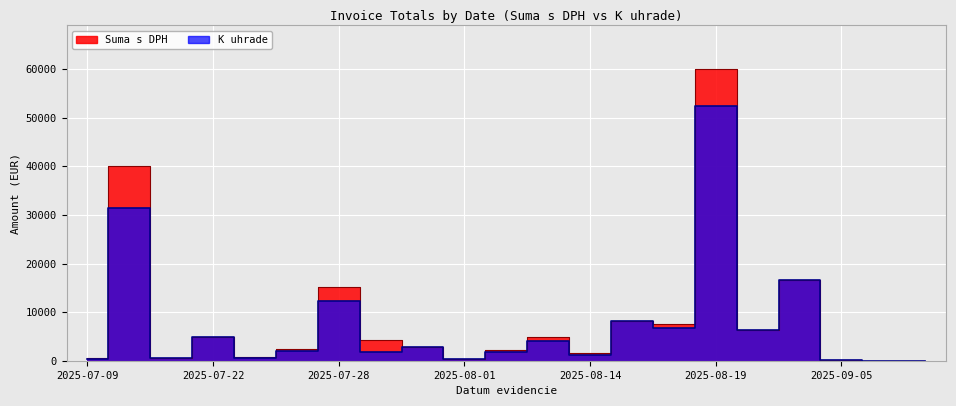

Does the chart display data point markers on the line(s)?

No